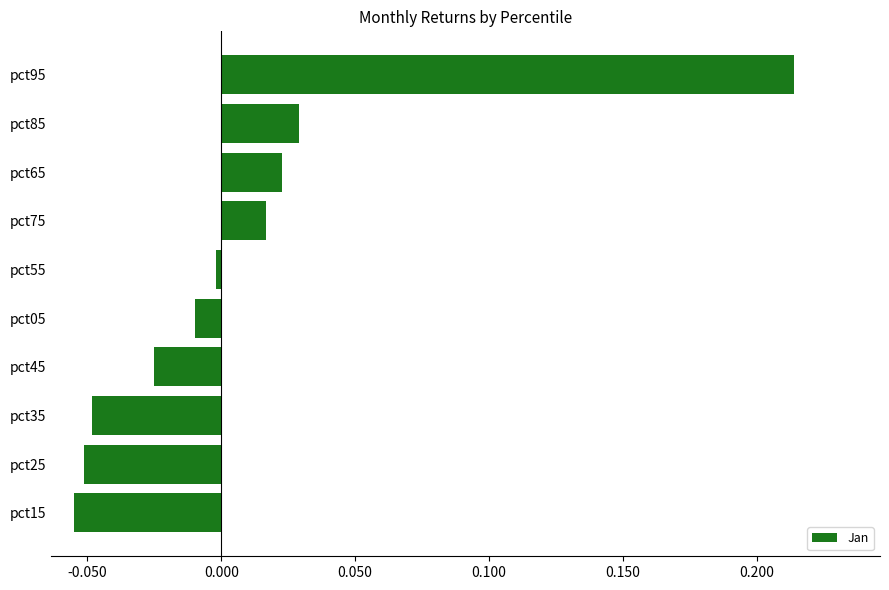

Rank the categories by value from lowest to highest.

pct15, pct25, pct35, pct45, pct05, pct55, pct75, pct65, pct85, pct95